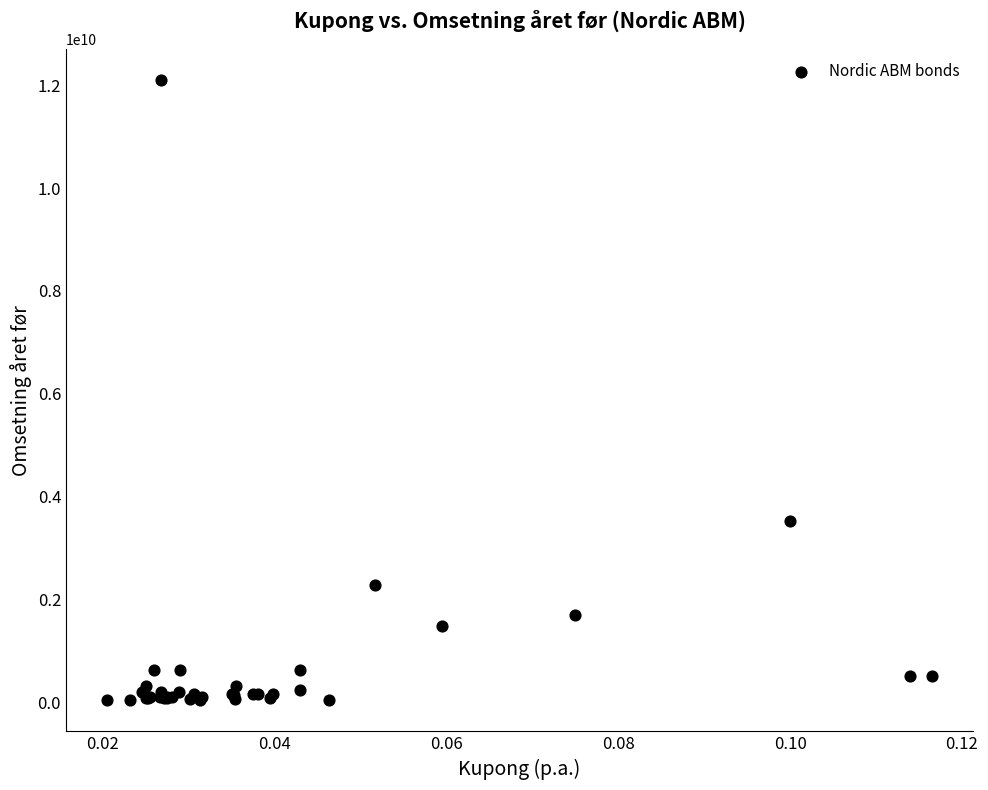

What Y value in the scatter plot is closest to 6075000000?

3540000000